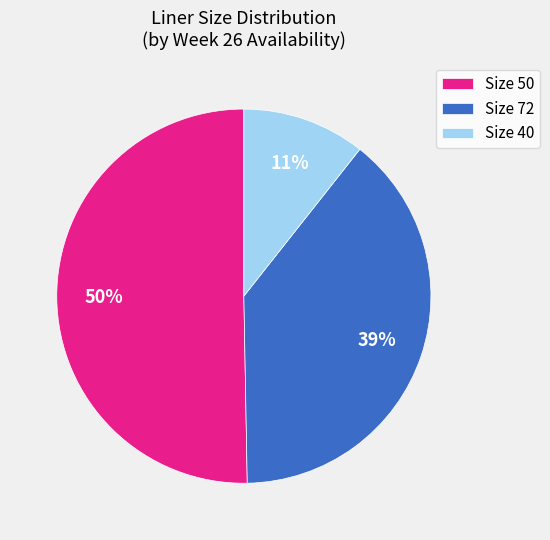

How many segments does this pie chart have?

3